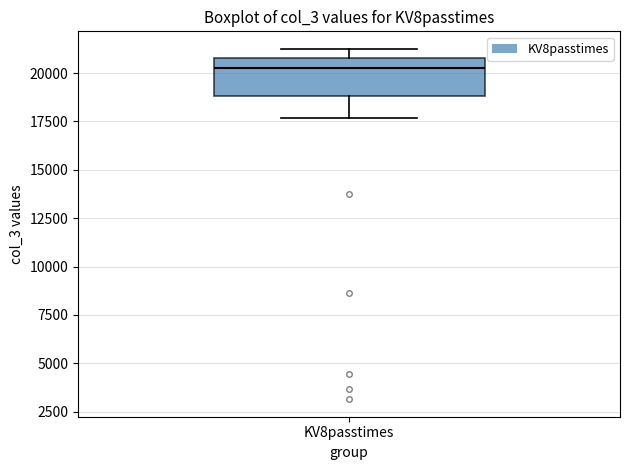

Transcribe this box plot: give where the median line is, the range the box spans, and where the two whiskers end, as read against the y-axis. The values are not printed on the chart, so give them approximately, as read against the axis.

median 20000, box 19000 to 21000, whiskers 17500 to 21500